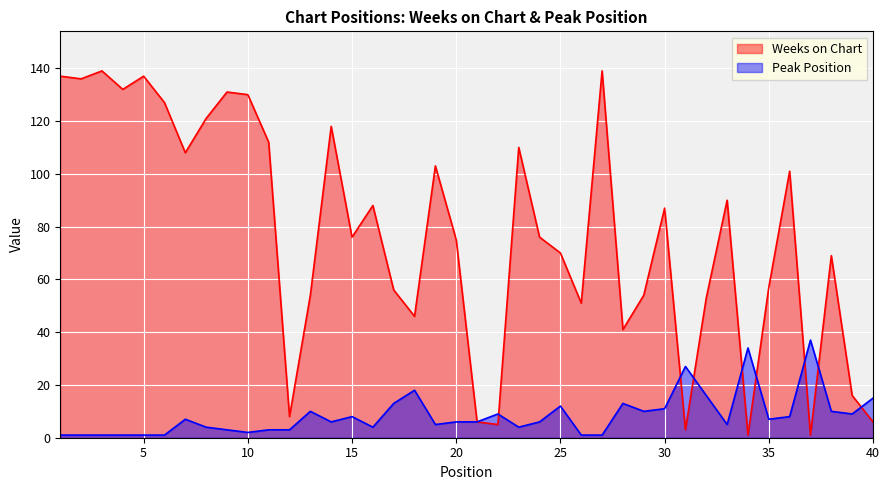

Rank the categories by Weeks on Chart value from highest to lowest.

3, 27, 1, 5, 2, 4, 9, 10, 6, 8, 14, 11, 23, 7, 19, 36, 33, 16, 30, 15, 24, 20, 25, 38, 35, 17, 13, 29, 32, 26, 18, 28, 39, 12, 21, 40, 22, 31, 34, 37